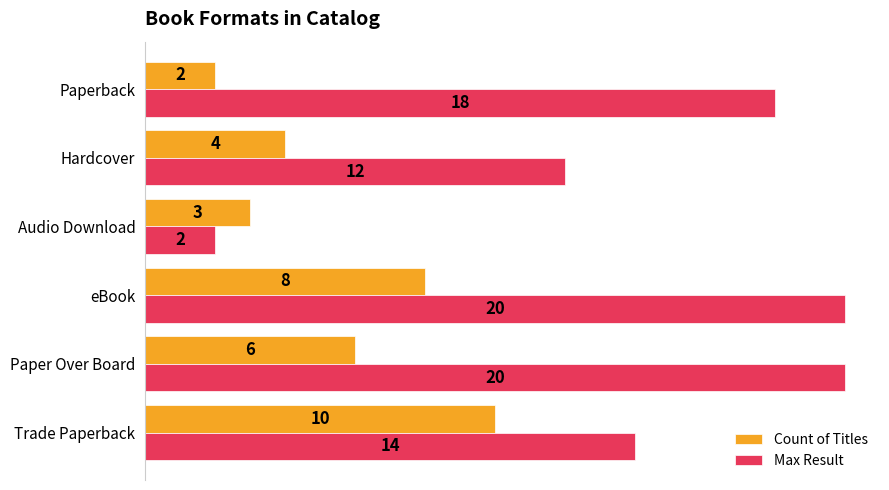

What is the sum of all Count of Titles values?

33